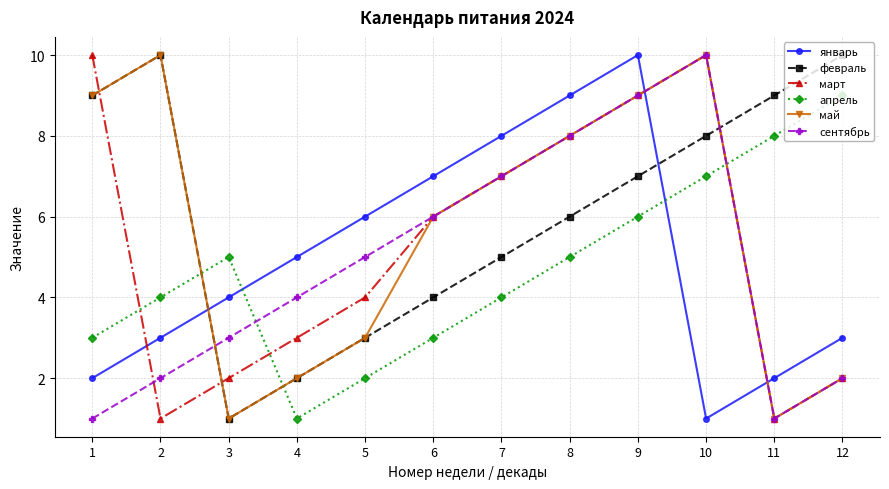

Reading left to right, extract all data points from this chart.

январь: 1=2	2=3	3=4	4=5	5=6	6=7	7=8	8=9	9=10	10=1	11=2	12=3
февраль: 1=9	2=10	3=1	4=2	5=3	6=4	7=5	8=6	9=7	10=8	11=9	12=10
март: 1=10	2=1	3=2	4=3	5=4	6=6	7=7	8=8	9=9	10=10	11=1	12=2
апрель: 1=3	2=4	3=5	4=1	5=2	6=3	7=4	8=5	9=6	10=7	11=8	12=9
май: 1=9	2=10	3=1	4=2	5=3	6=6	7=7	8=8	9=9	10=10	11=1	12=2
сентябрь: 1=1	2=2	3=3	4=4	5=5	6=6	7=7	8=8	9=9	10=10	11=1	12=2